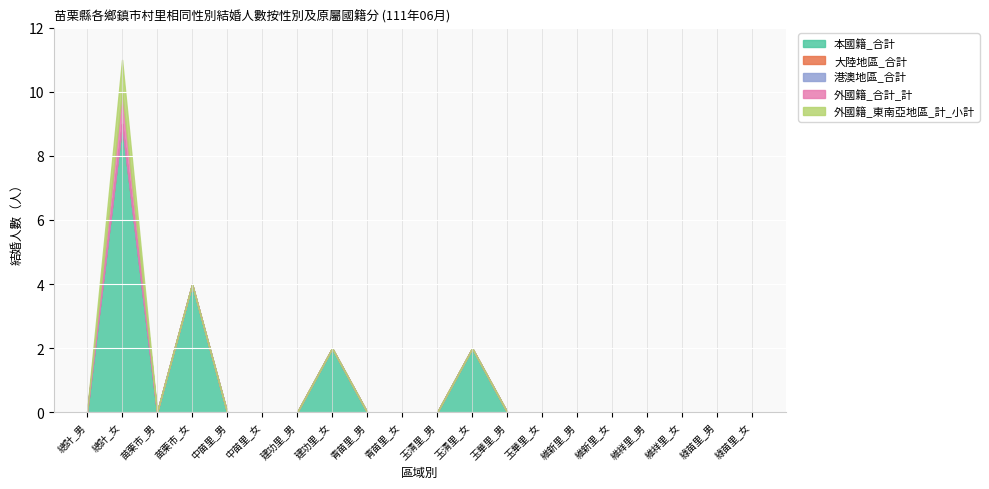

At which category does 外國籍_東南亞地區_計_小計 reach its first local peak?

總計_女